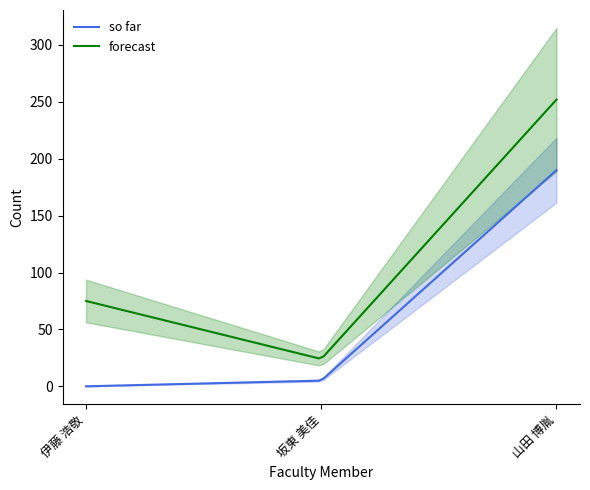

True or false: so far and forecast intersect in this chart.

False